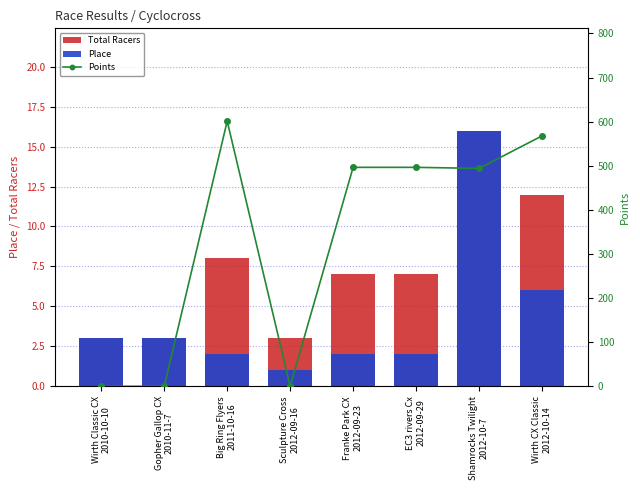

What is the sum of the Points values at EC3 rivers Cx
2012-09-29 and Shamrocks Twilight
2012-10-7?

990.5